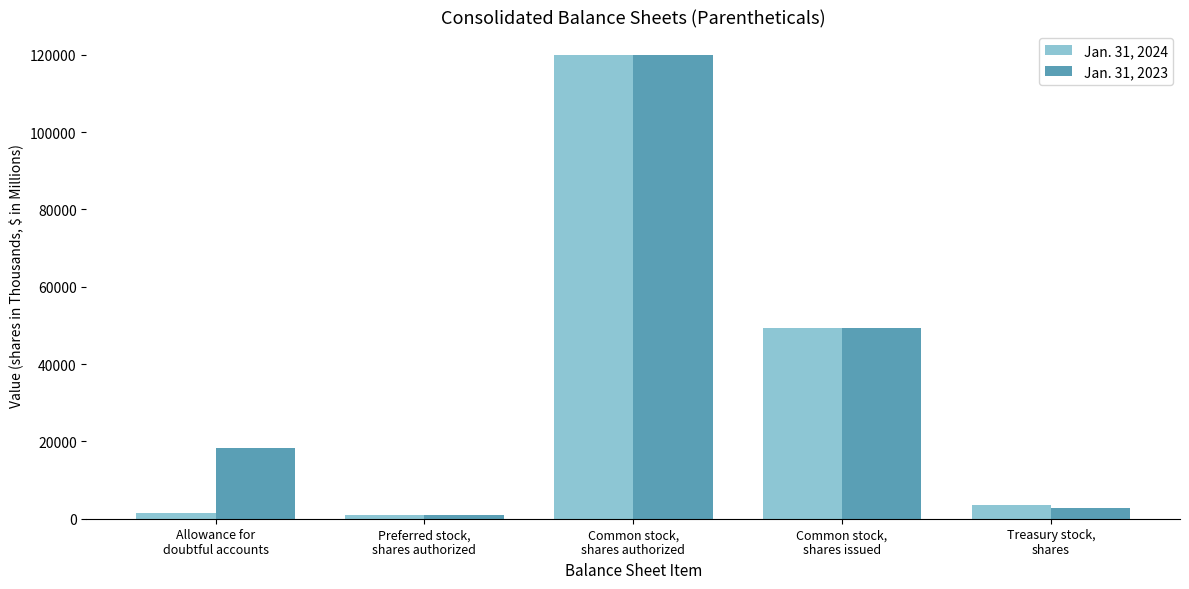

List the series in order of their overall mean, highest first.

Jan. 31, 2023, Jan. 31, 2024